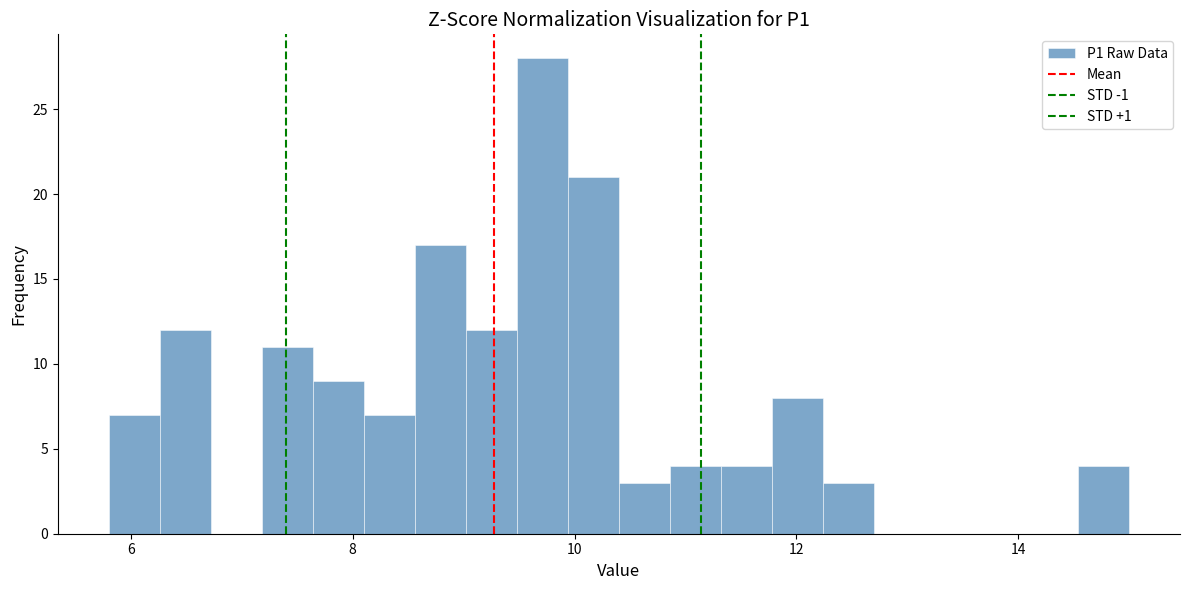

Around what value on the x-axis is the tallest bar? Give the approximate position of its centre, as read against the axis.

9.8